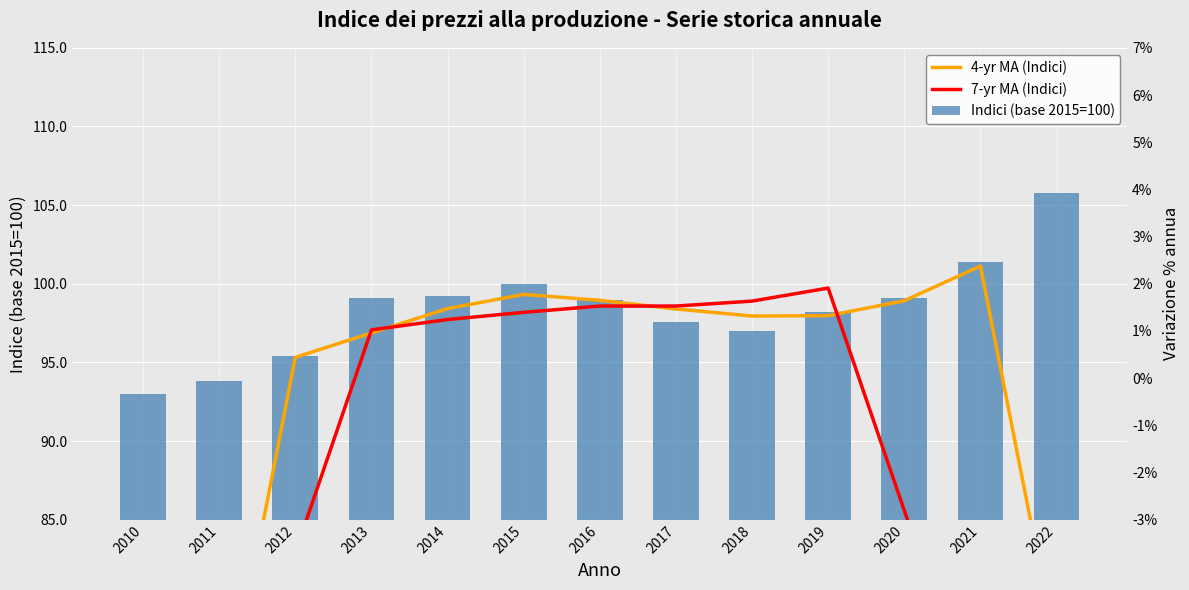

What is the value of the 7-yr MA (Indici) bar at the 7th from the left?

98.6